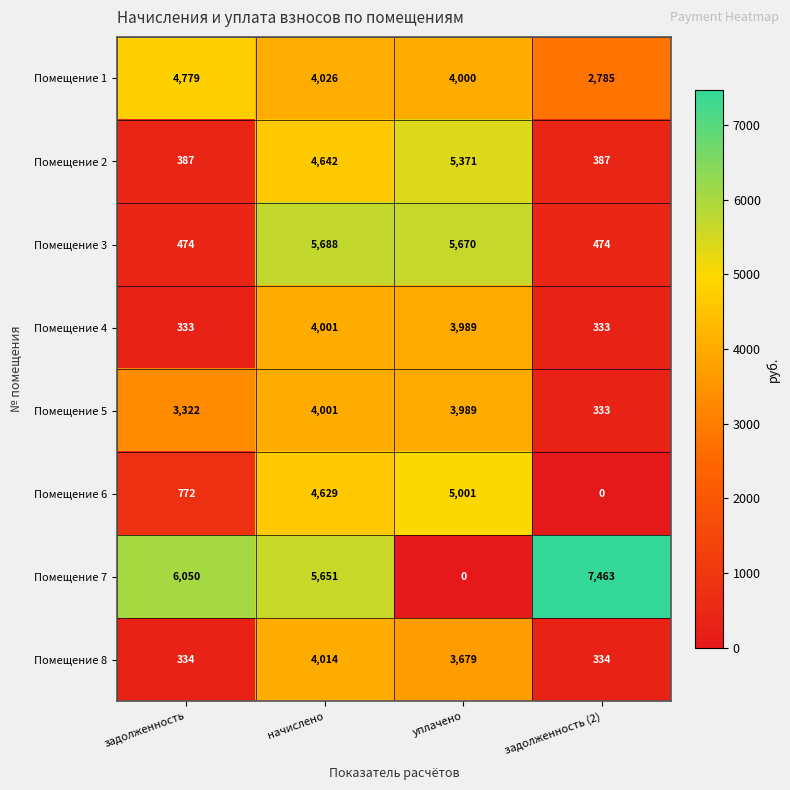

Which series has the largest range (max minus min)?

Помещение 7